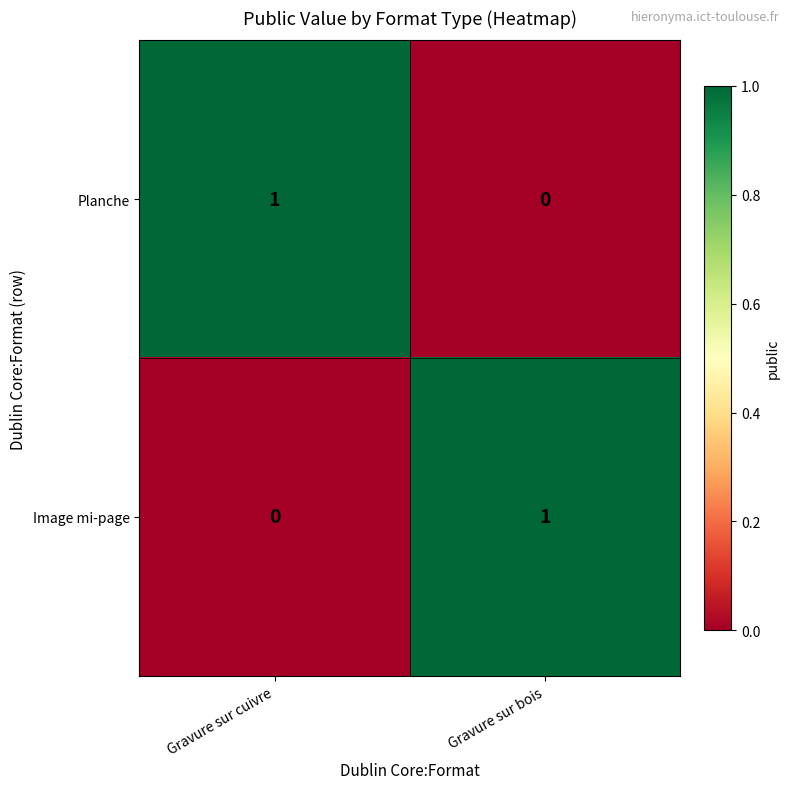

Where is Planche nearest to the value 0?

Gravure sur bois